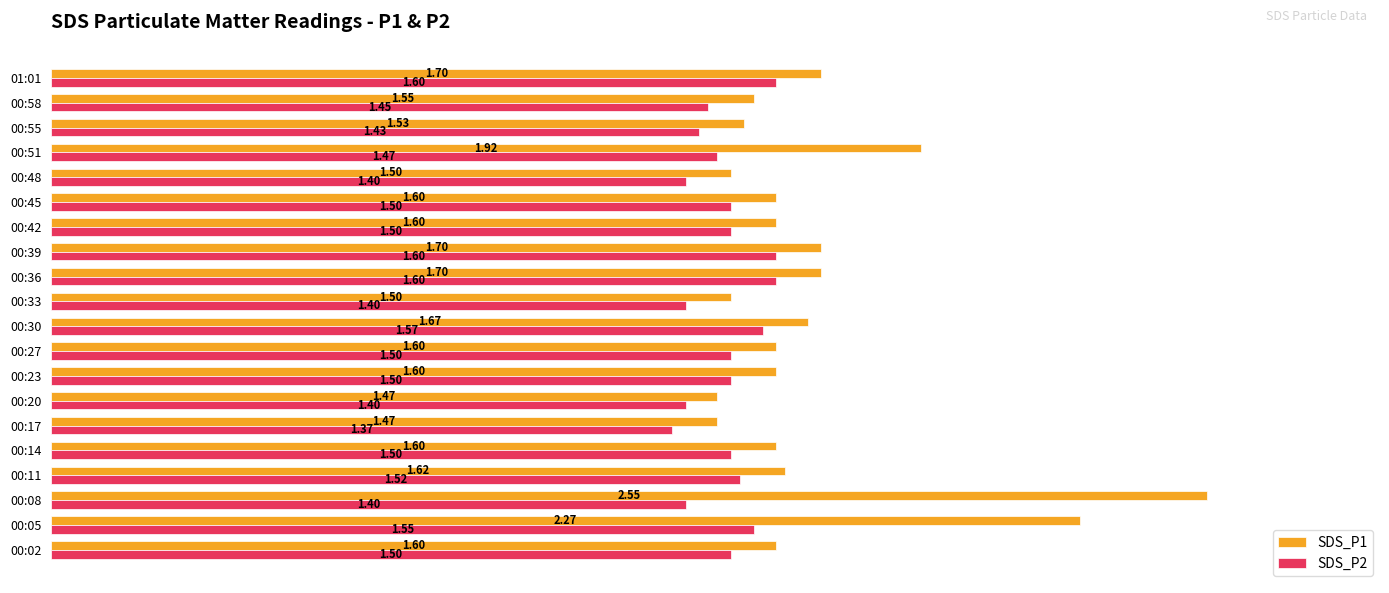

Which series has the largest range (max minus min)?

SDS_P1